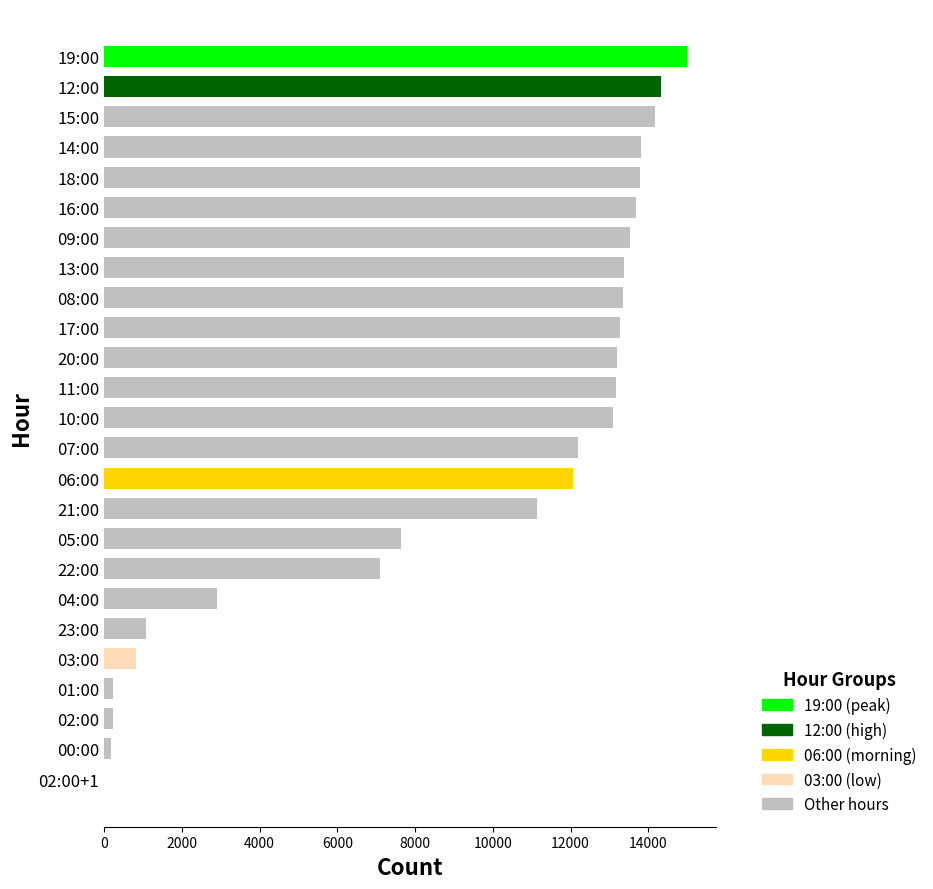

How many series are shown in this chart?

1